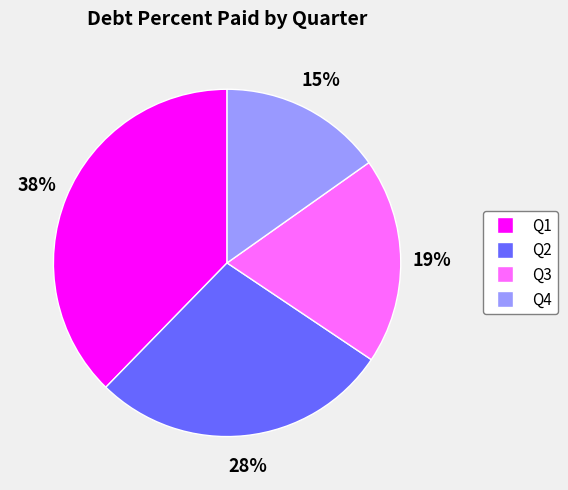

What is the largest slice in the pie chart?

Q1